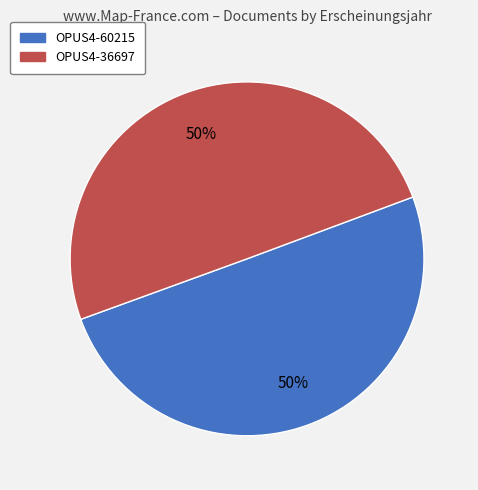

True or false: OPUS4-60215 accounts for 42% of the total.

False